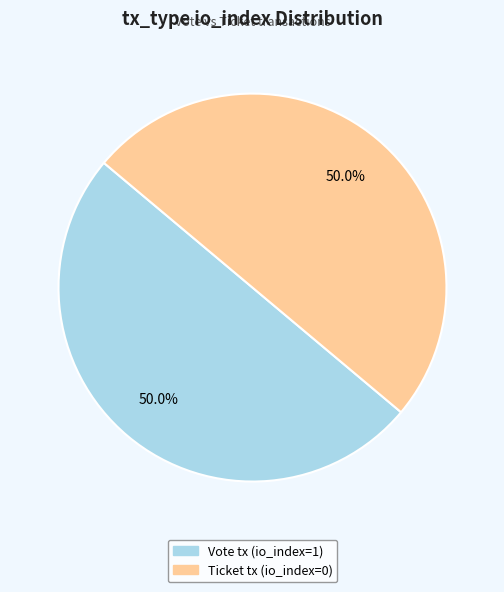

Is the sum of Ticket tx (io_index=0) and Vote tx (io_index=1) greater than half?

Yes